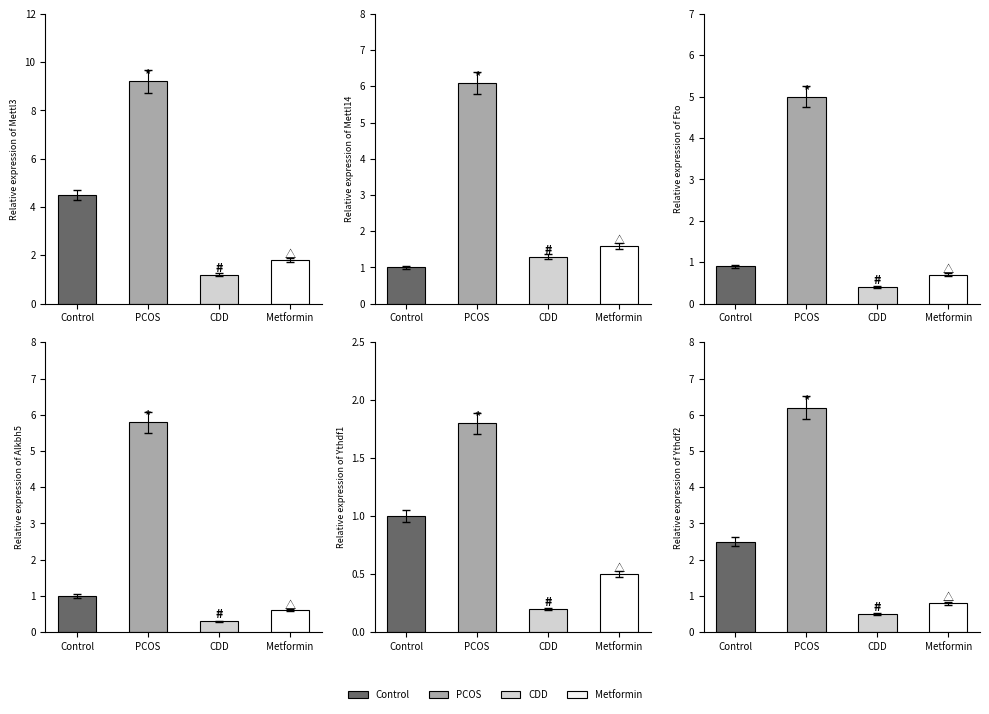

What is the spread (max minus min) of values at 5?

5.7